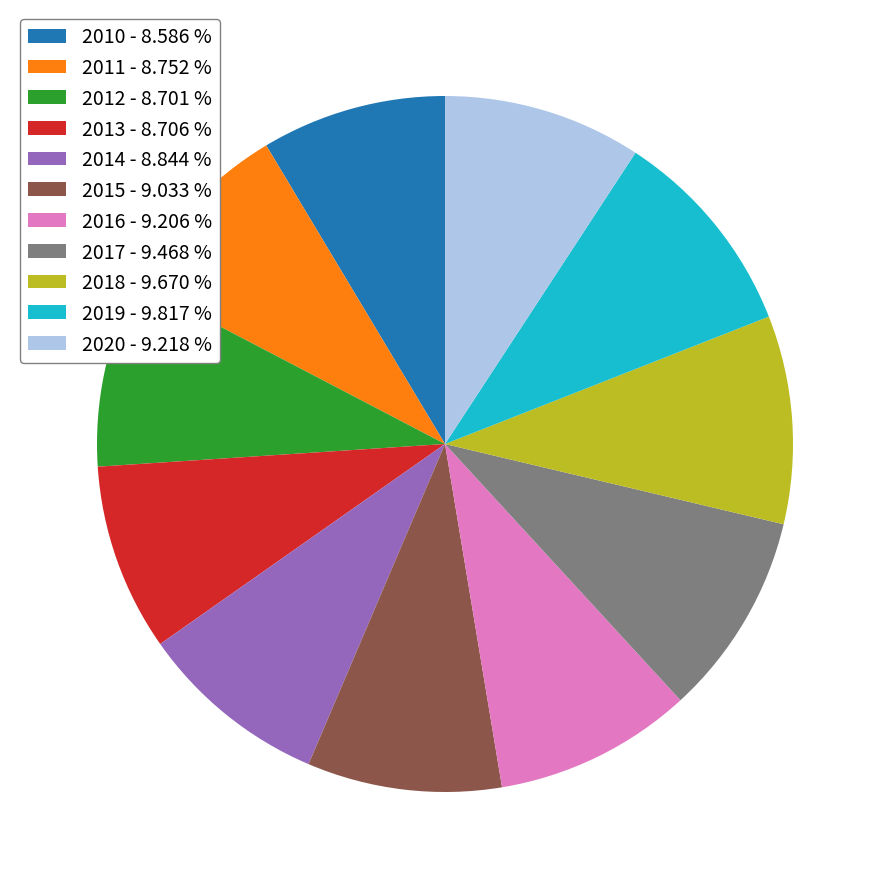

Approximately how many times larger is the value at 2016 - 9.206 % compared to 2015 - 9.033 %?

1.0